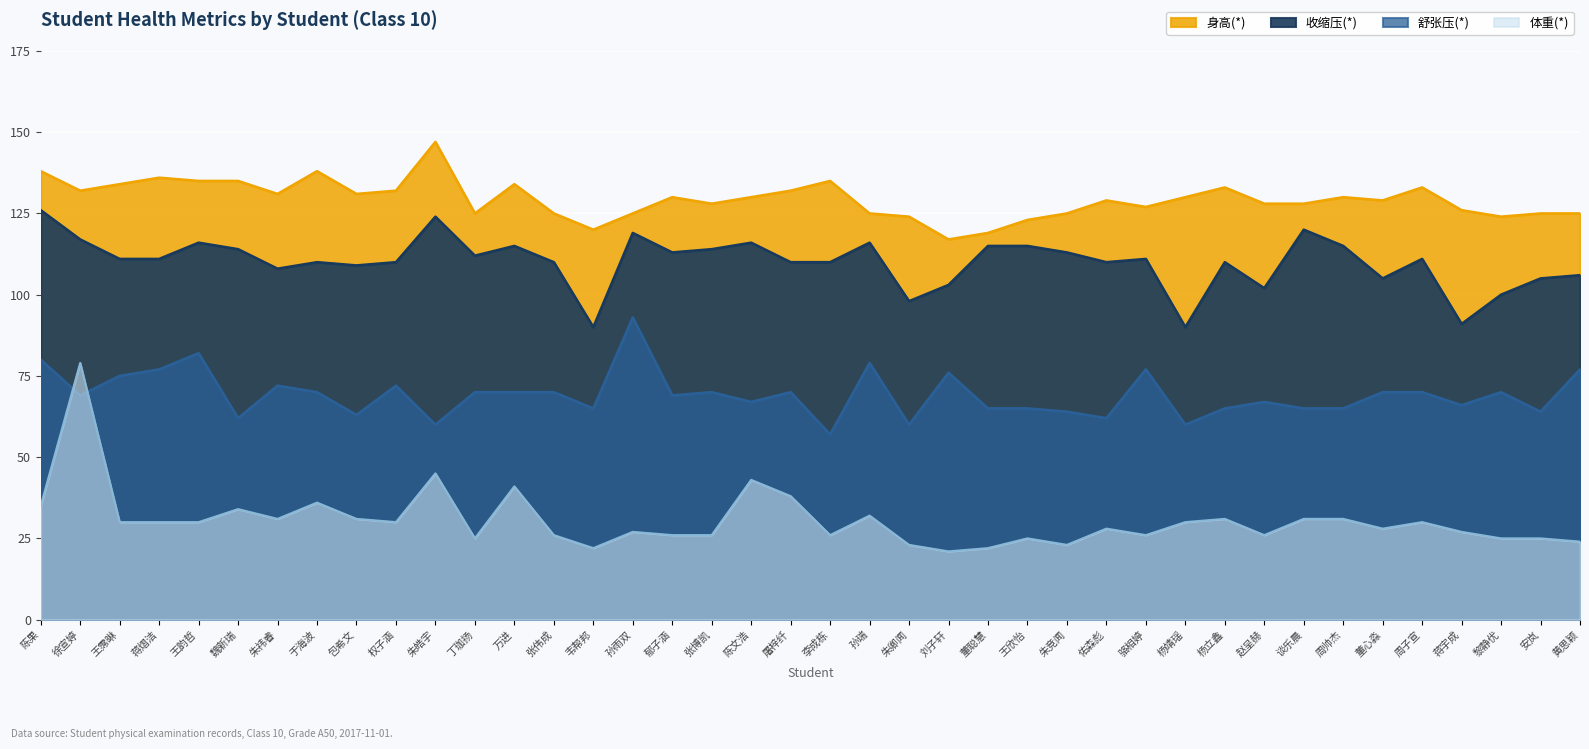

What is the difference between the highest and lowest values at 权子涵?

102